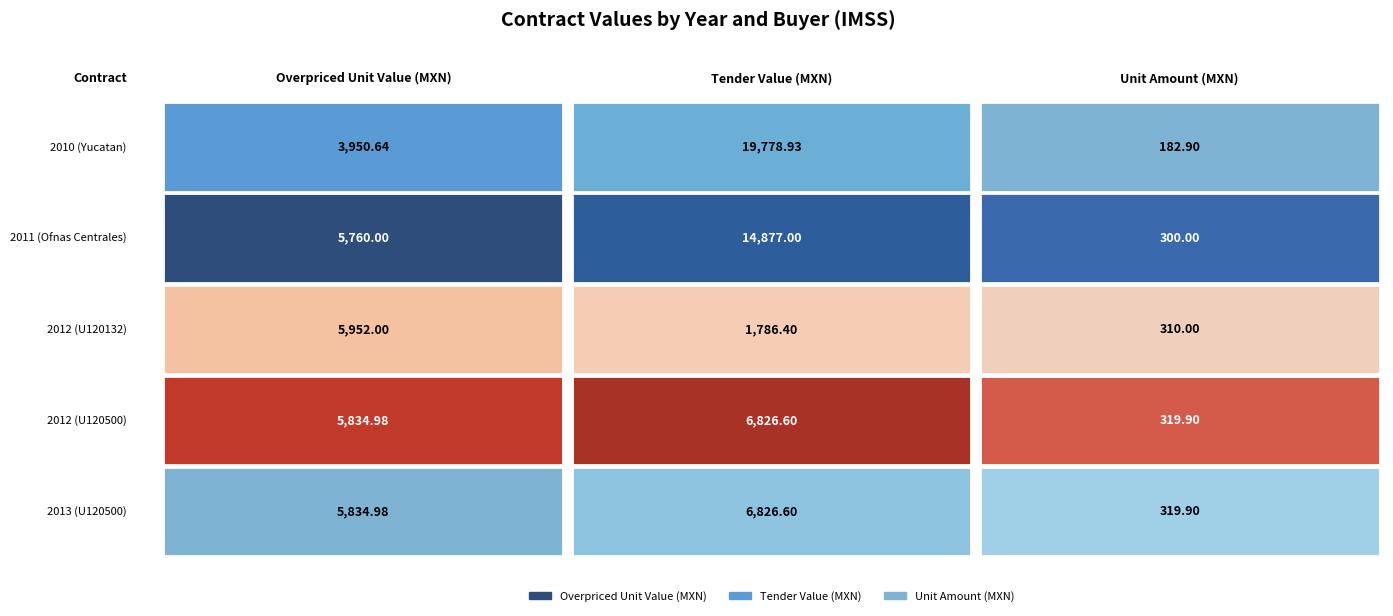

What is the difference between the second highest and second lowest values in the contracts.items.unit.value.amount series?

19.9